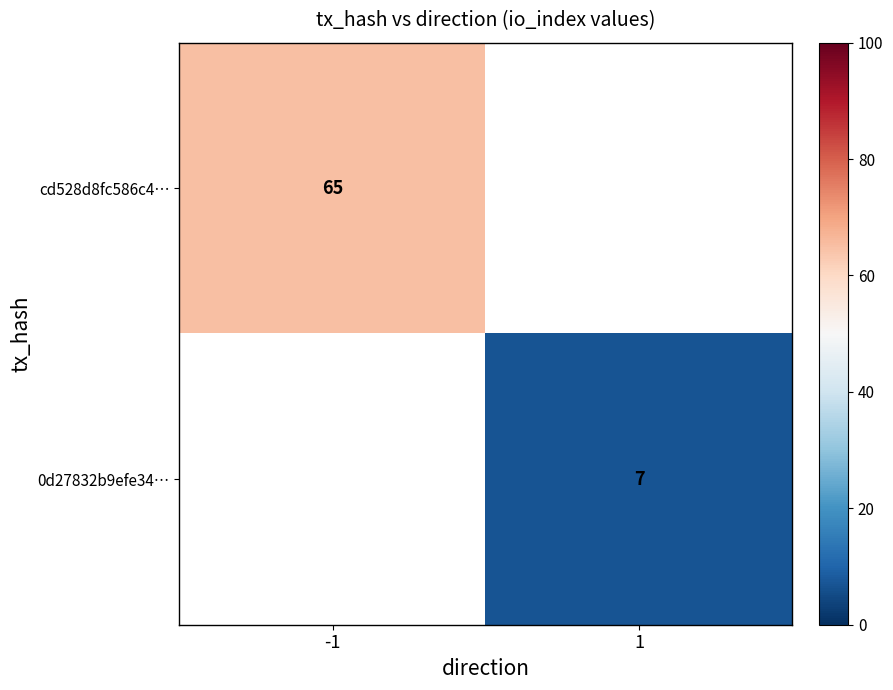

Is it true that cd528d8fc586c4… equals 85.6 at -1?

False